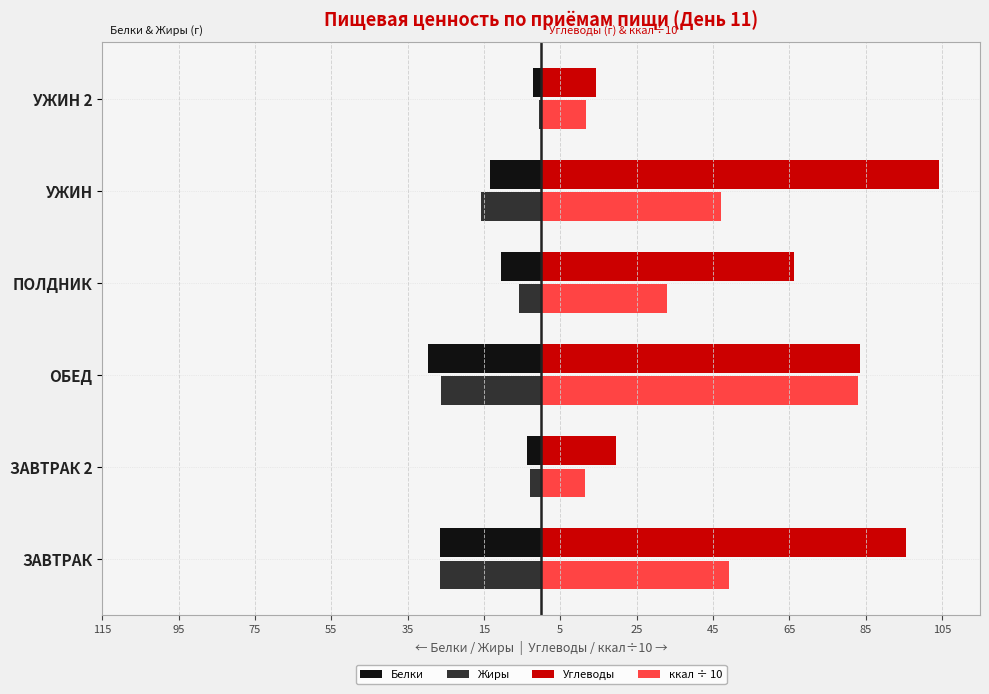

What are all the series names shown in the legend?

Белки, Жиры, Углеводы, ккал ÷ 10